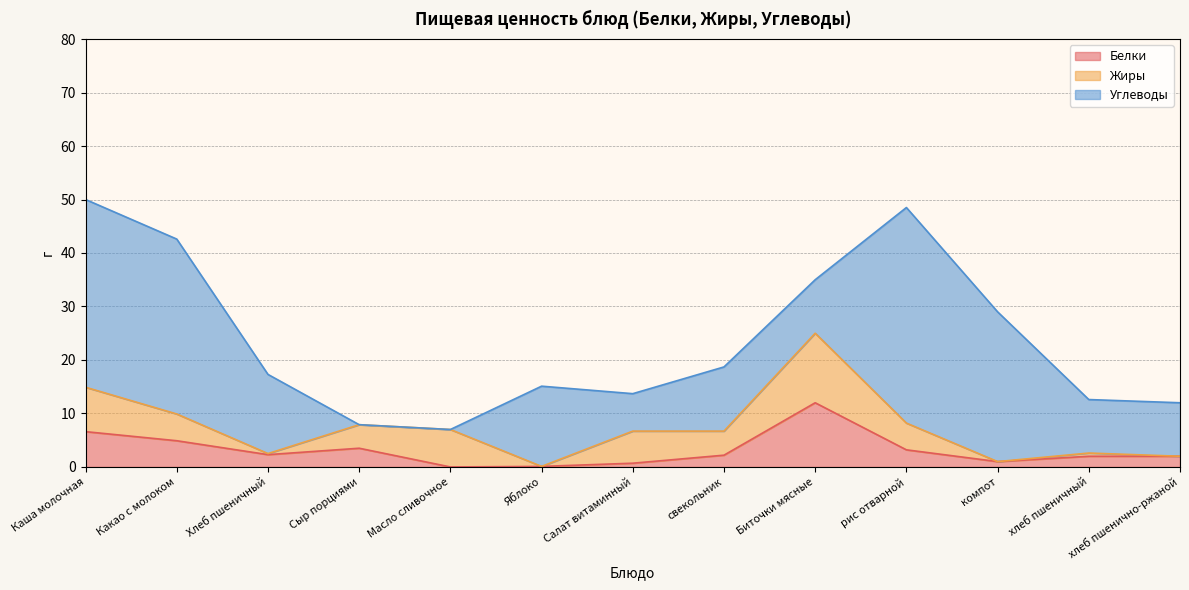

What is the label of the 10th point from the left?

рис отварной